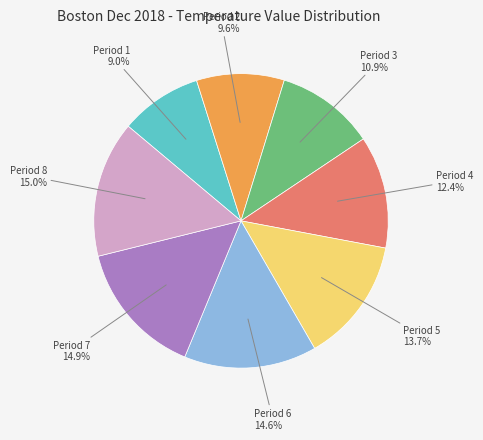

Does any single category account for the majority?

No